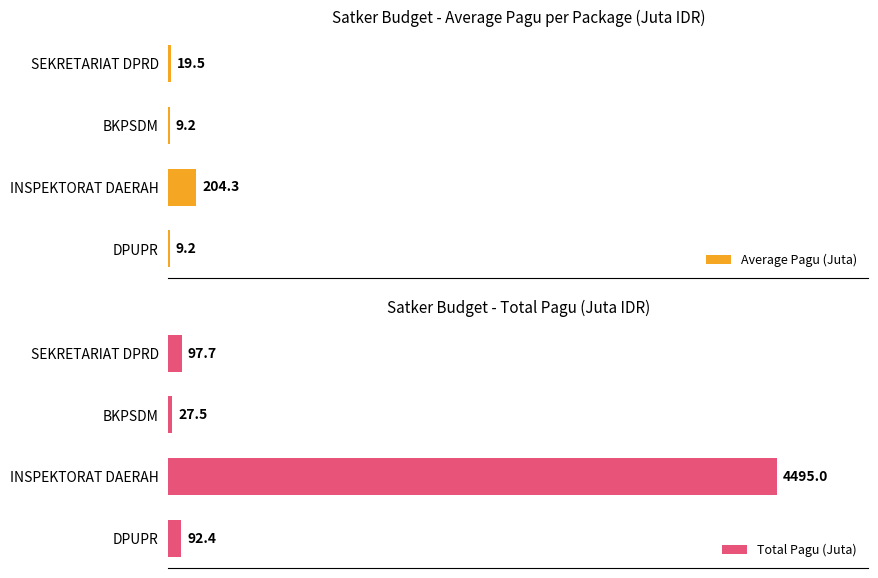

List the series in order of their peak value, lowest first.

Average Pagu (Juta), Total Pagu (Juta)